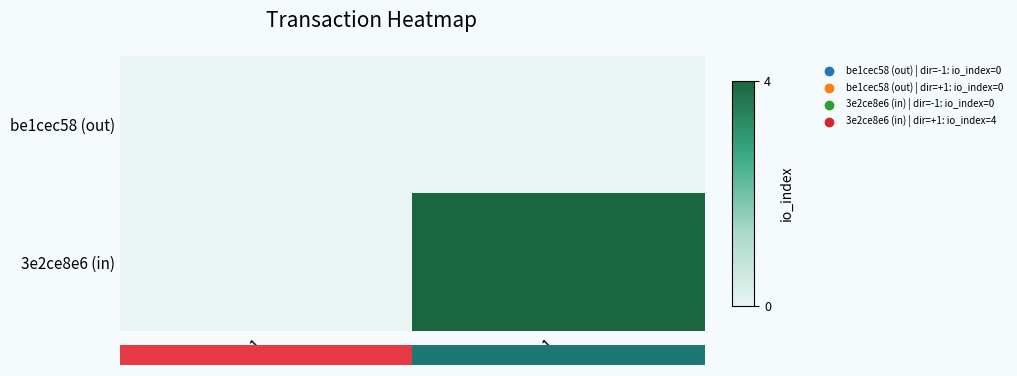

Rank the series by their maximum value, from lowest to highest.

be1cec58 (out), 3e2ce8e6 (in)